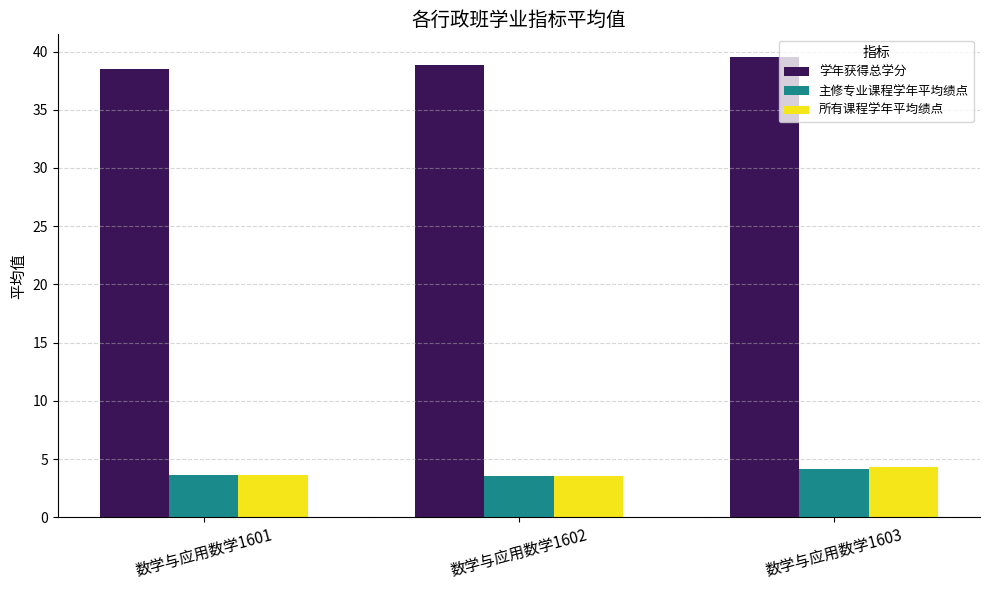

What is the total value across all series at 数学与应用数学1601?

45.7